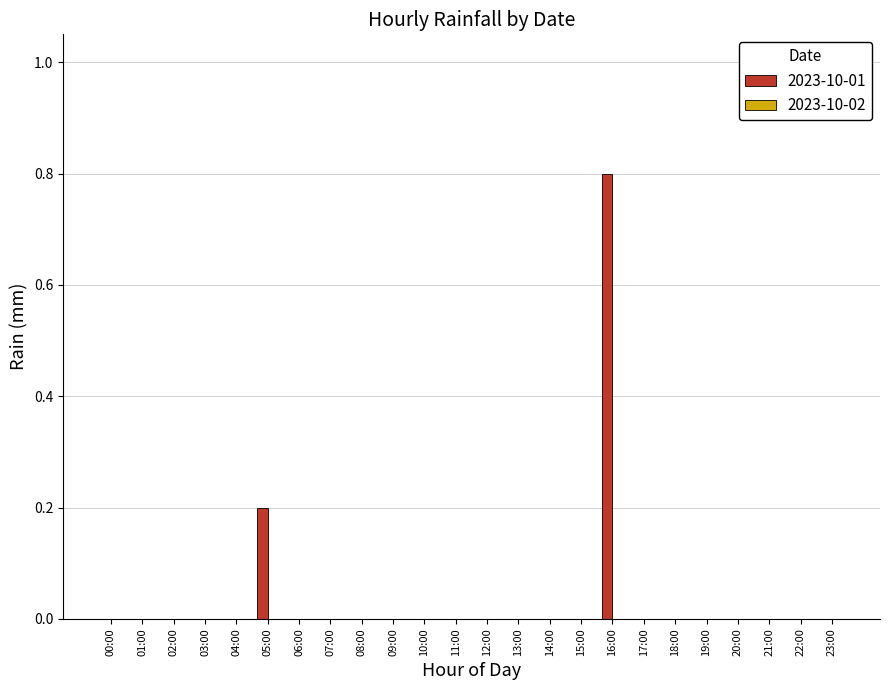

True or false: the data shows 0.3 at 00:00.

False